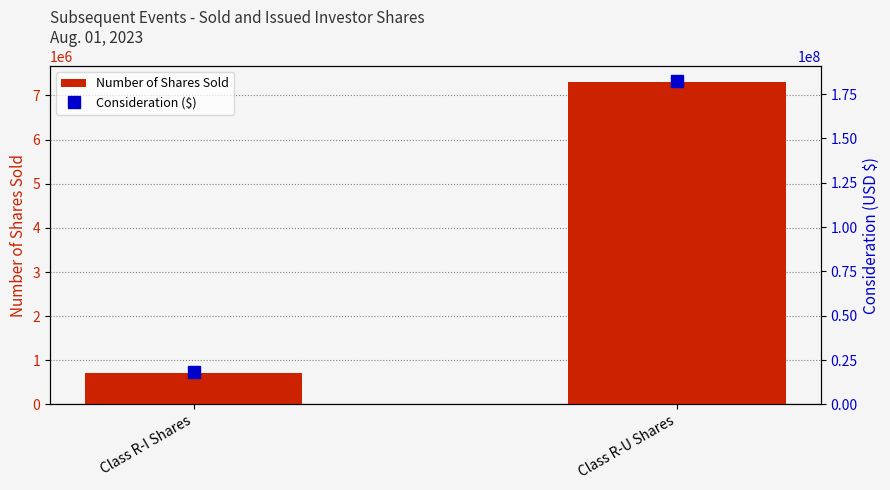

The Consideration ($) series shows 18075000 at Class R-I Shares. True or false?

True